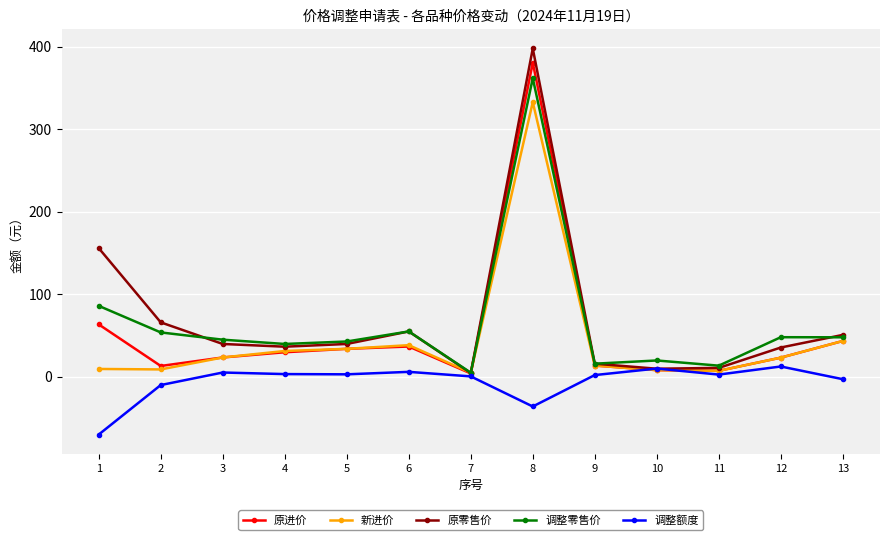

What is the value of the 调整额度 point at the 13th from the left?

-2.9